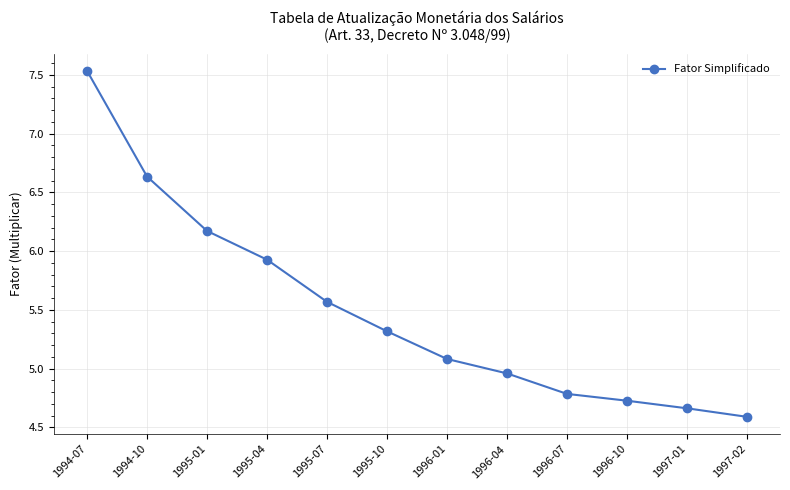

What is the label of the 5th point from the left?

1995-07